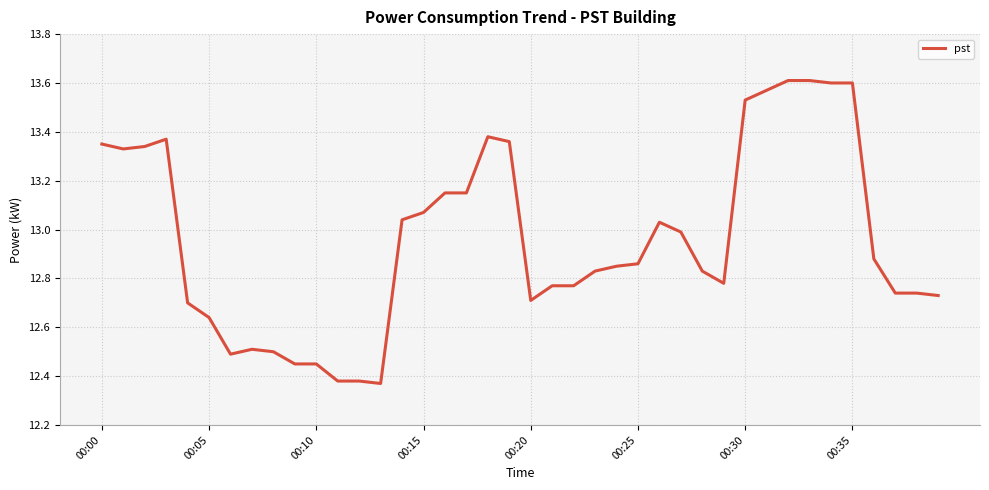

What is the difference between the maximum and minimum values?

1.2